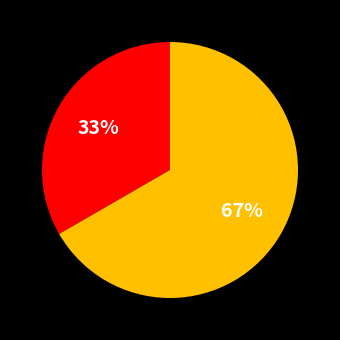

Is there any slice that represents more than half of the pie?

Yes